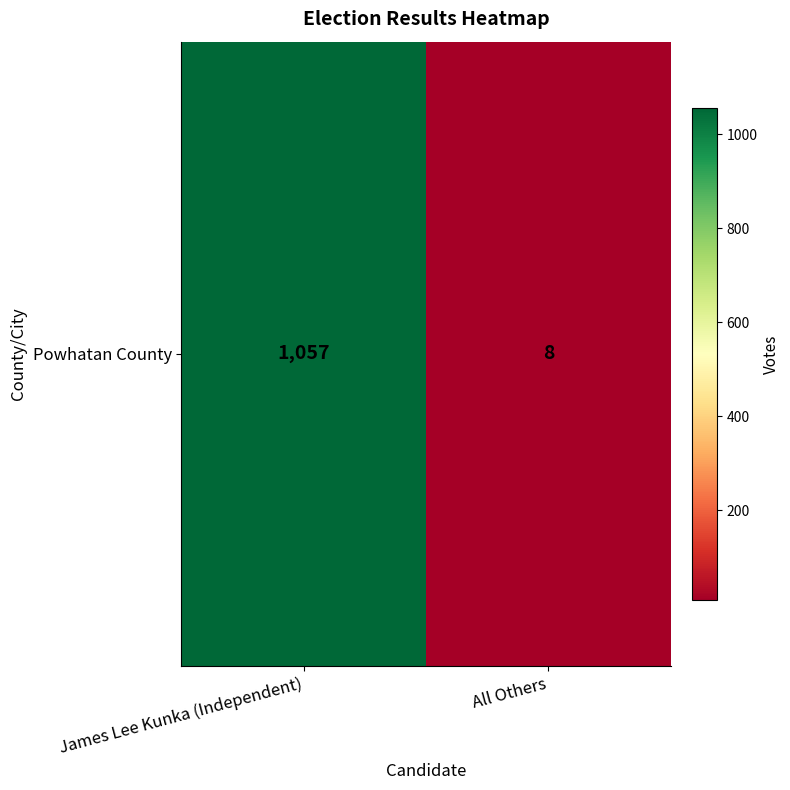

What is the minimum value shown in the chart?

8